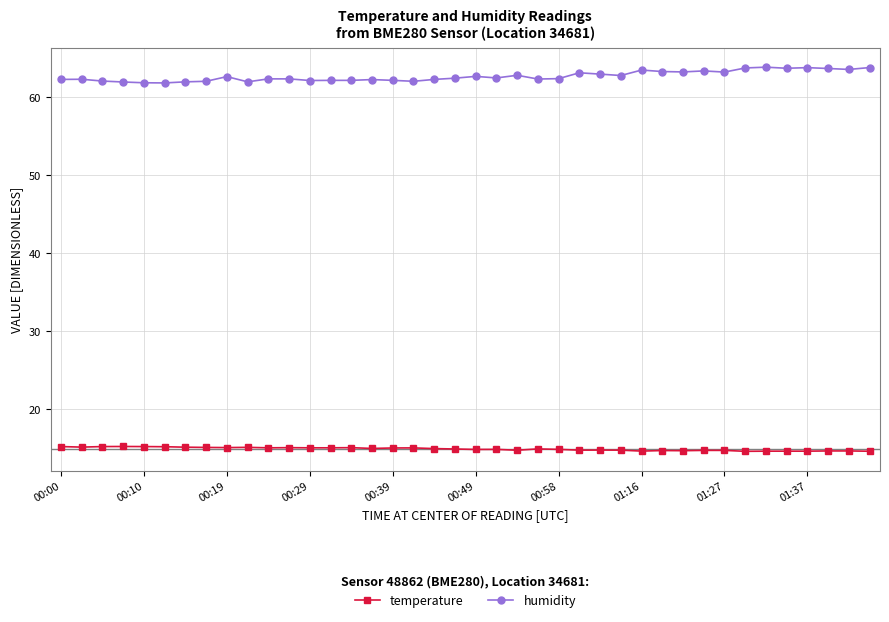

What is the sum of all humidity values?

2505.5